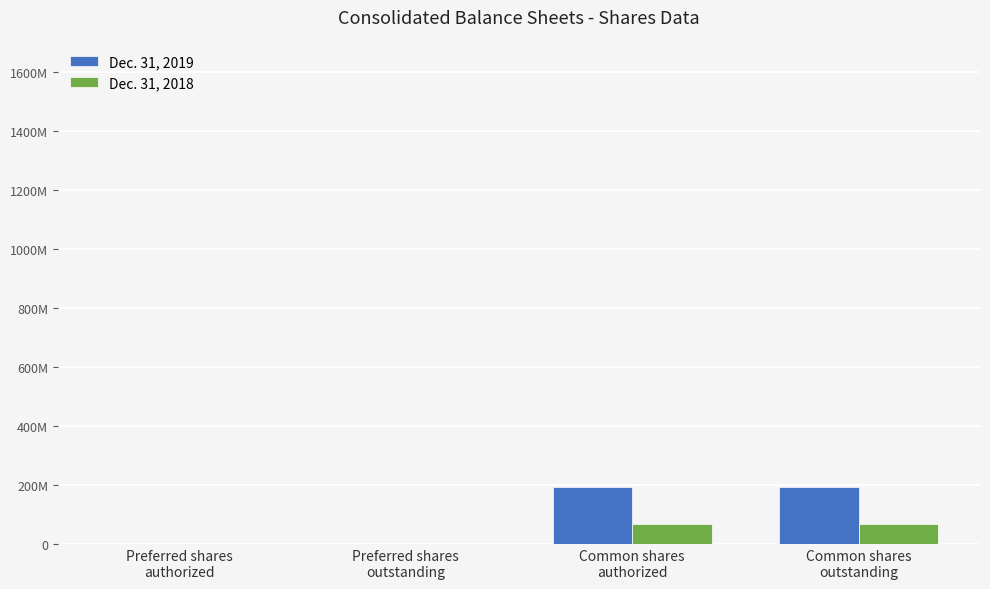

True or false: Dec. 31, 2019 has a value of 66323619 at Common shares
outstanding.

False